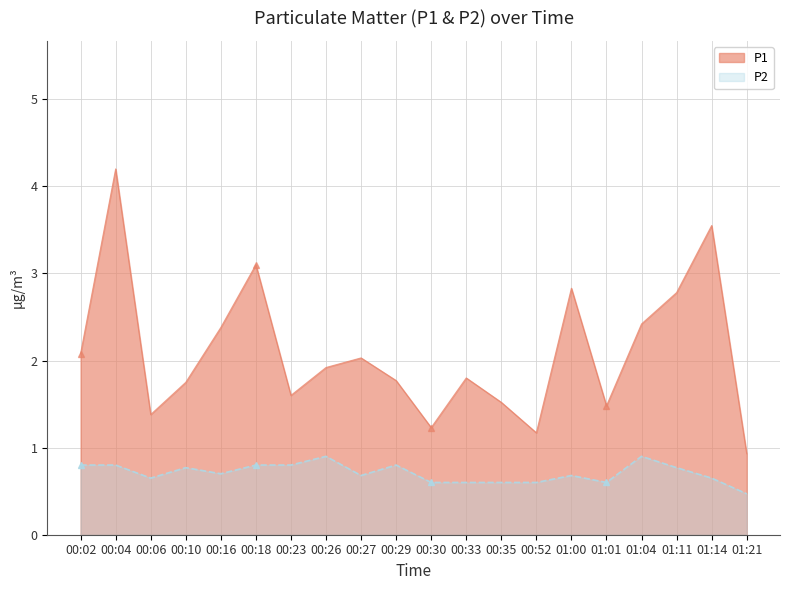

Which series has the largest total across all categories?

P1